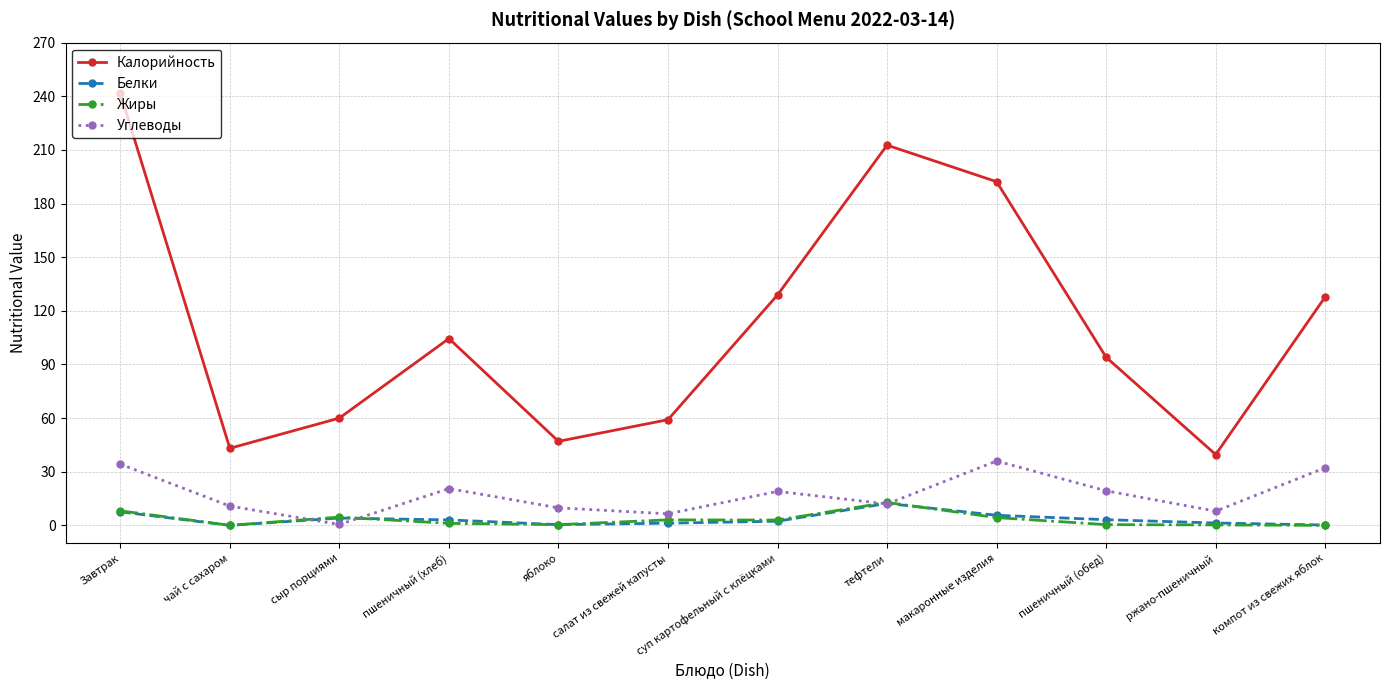

What is the total value across all series at тефтели?

249.7